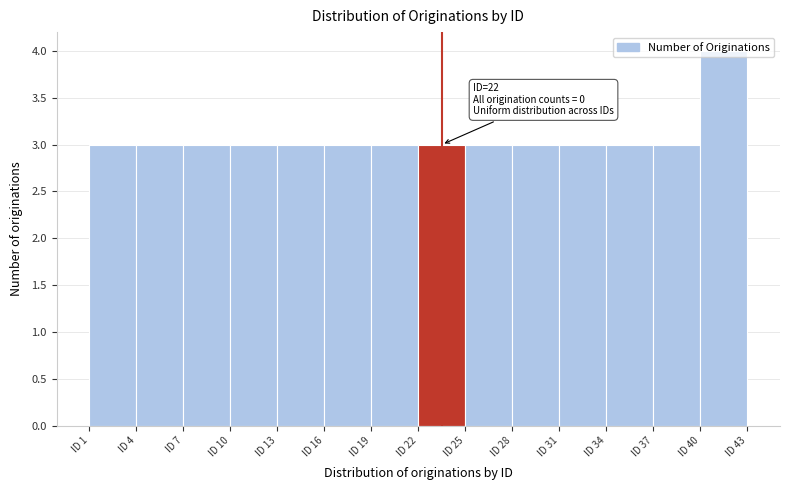

Which range on the x-axis has the tallest bar?

40 to 43